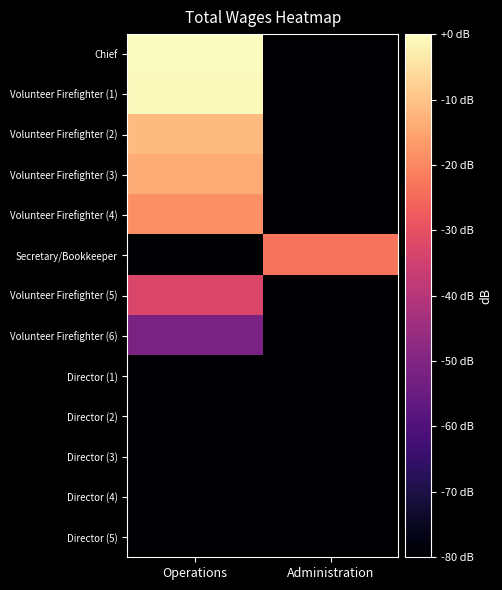

How many data points does each series have?

2